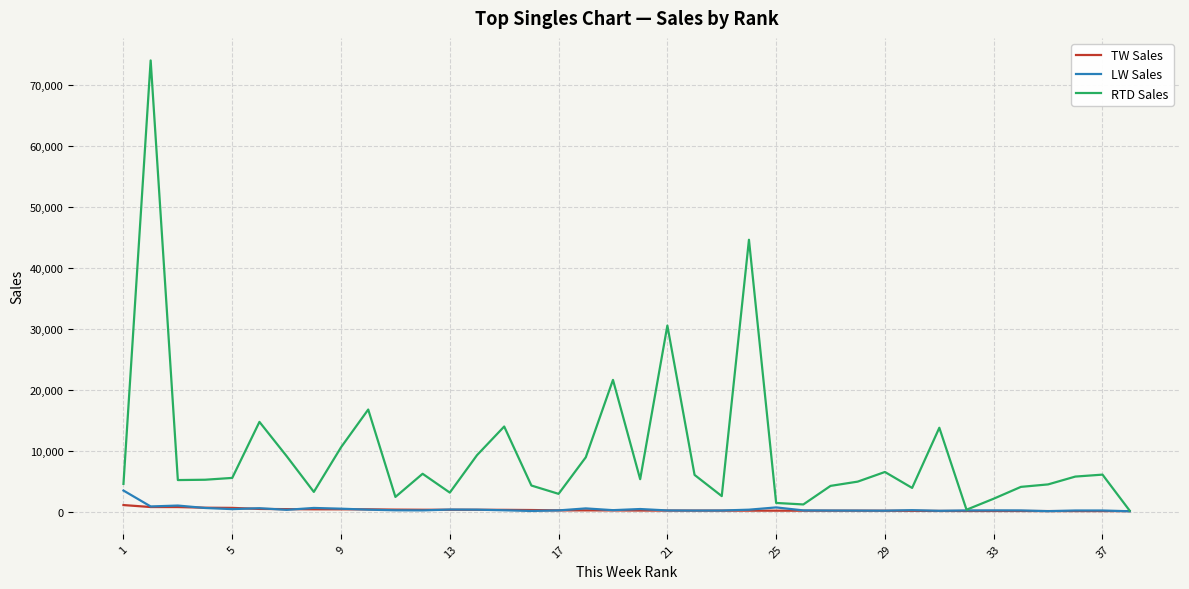

Which series has the largest range (max minus min)?

RTD Sales